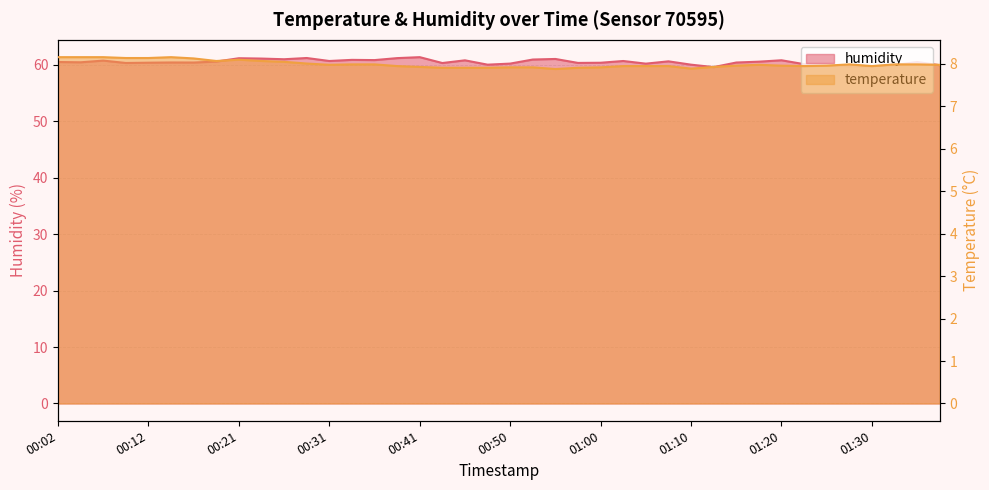

What is the smallest value displayed?

7.9